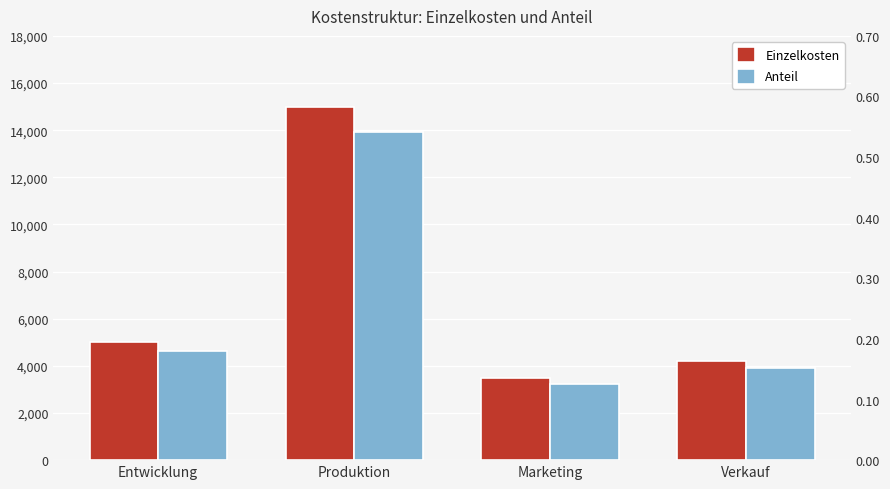

How many values in the Einzelkosten series are below 5000?

2